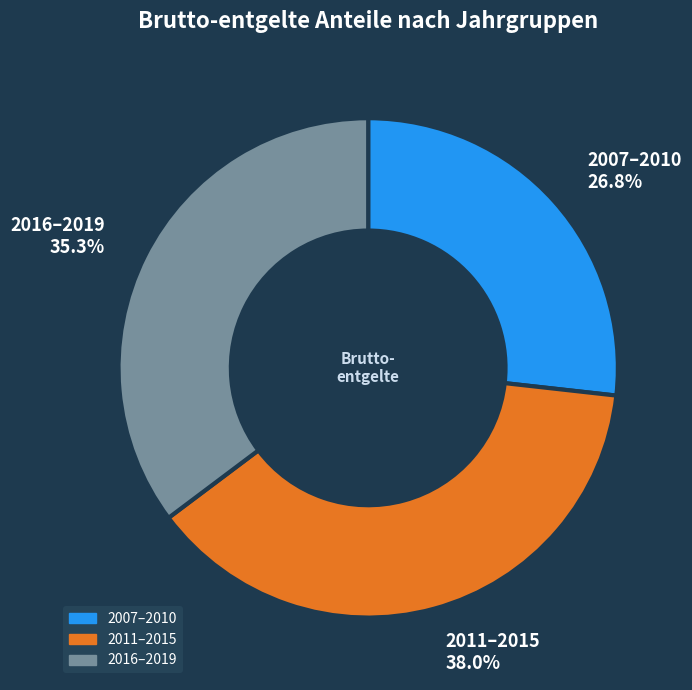

Is there any slice that represents more than half of the pie?

No